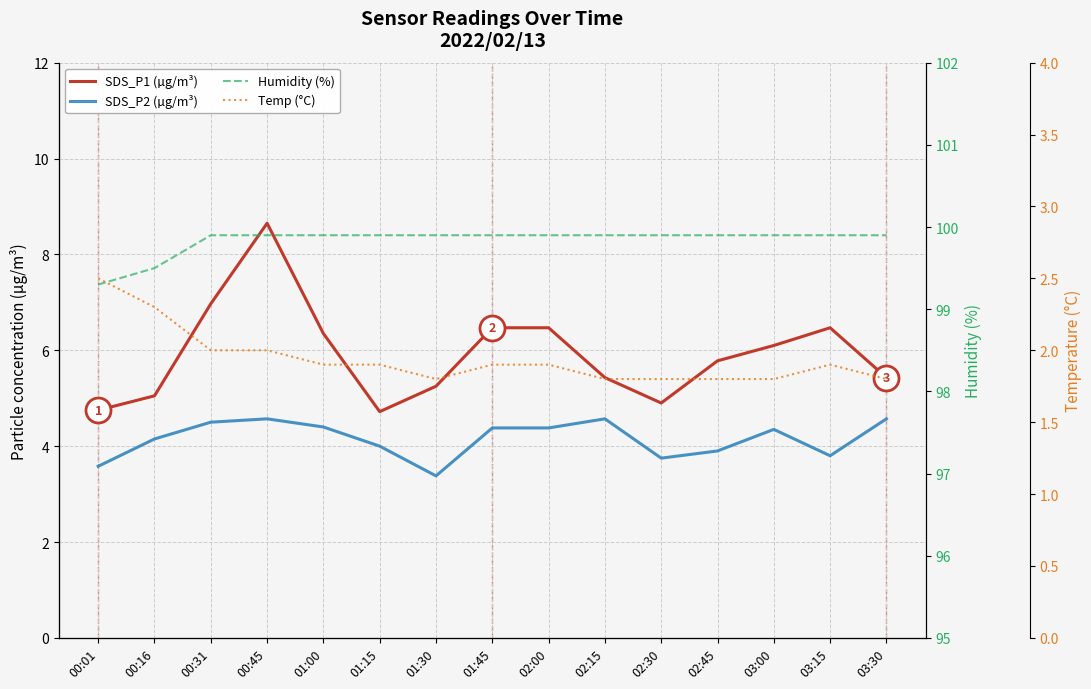

True or false: SDS_P2 (µg/m³) has a value of 3.9 at 02:45.

True